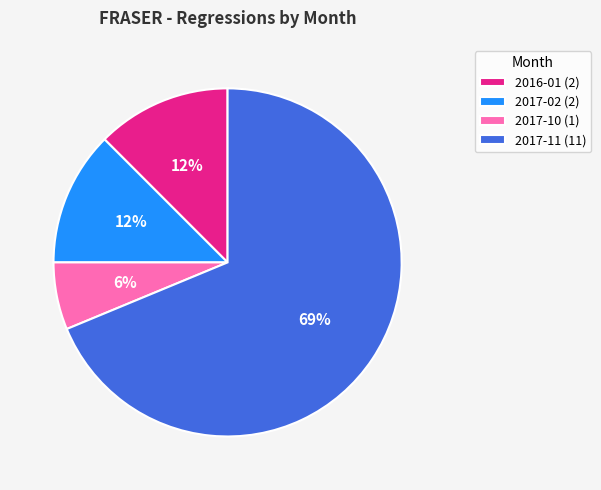

Is there any slice that represents more than half of the pie?

Yes